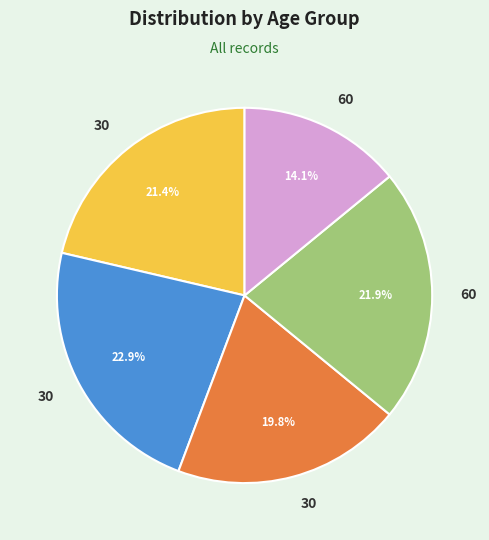

Does any single category account for the majority?

No